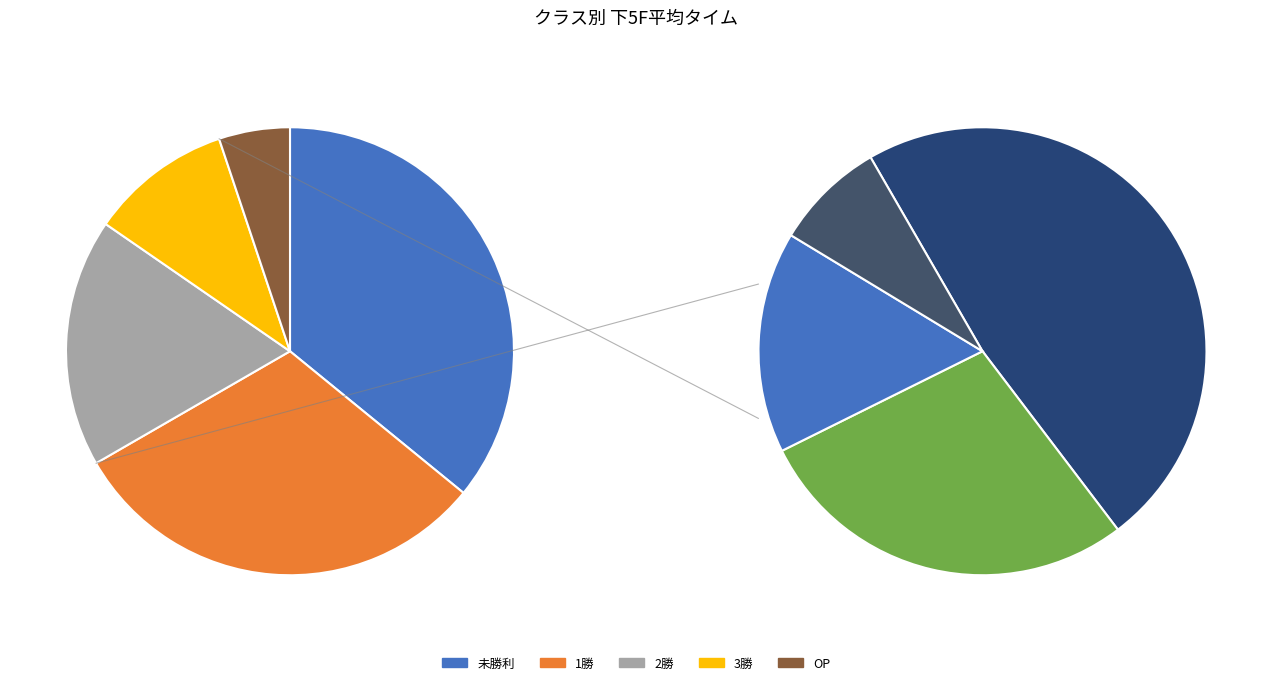

What is the change in value from 1勝 to 3勝?

-1.8